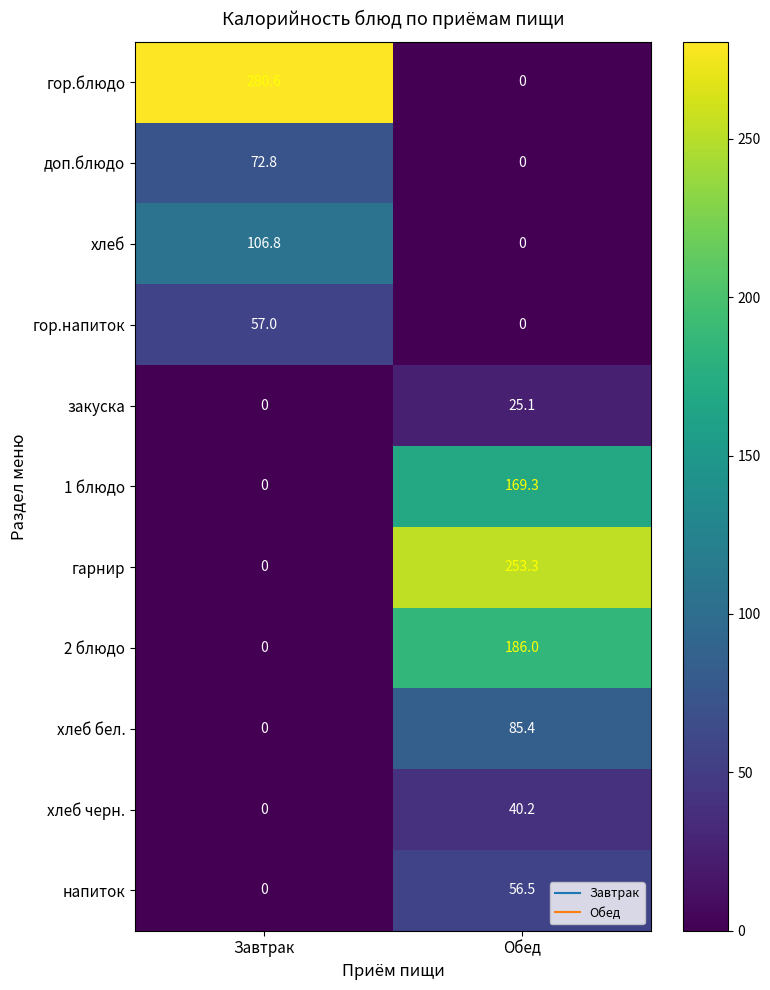

Reading left to right, transcribe all the data shown in this chart.

гор.блюдо: Завтрак=280.6	Обед=0.0
доп.блюдо: Завтрак=72.8	Обед=0.0
хлеб: Завтрак=106.8	Обед=0.0
гор.напиток: Завтрак=57.0	Обед=0.0
закуска: Завтрак=0.0	Обед=25.1
1 блюдо: Завтрак=0.0	Обед=169.3
гарнир: Завтрак=0.0	Обед=253.3
2 блюдо: Завтрак=0.0	Обед=186.0
хлеб бел.: Завтрак=0.0	Обед=85.4
хлеб черн.: Завтрак=0.0	Обед=40.2
напиток: Завтрак=0.0	Обед=56.5